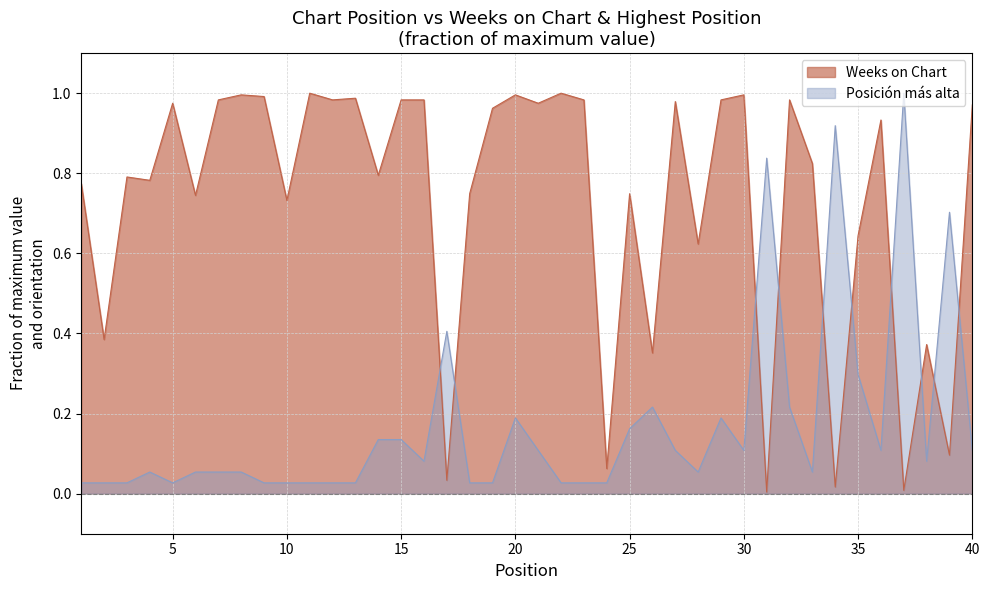

True or false: Weeks on Chart has a value of 1.7 at 15.

False